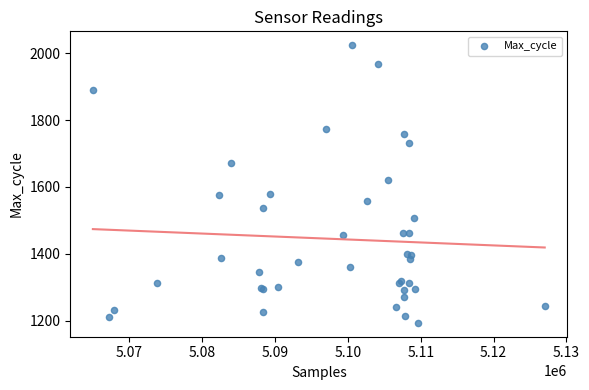

What Y value in the scatter plot is closest to 1608?

1622